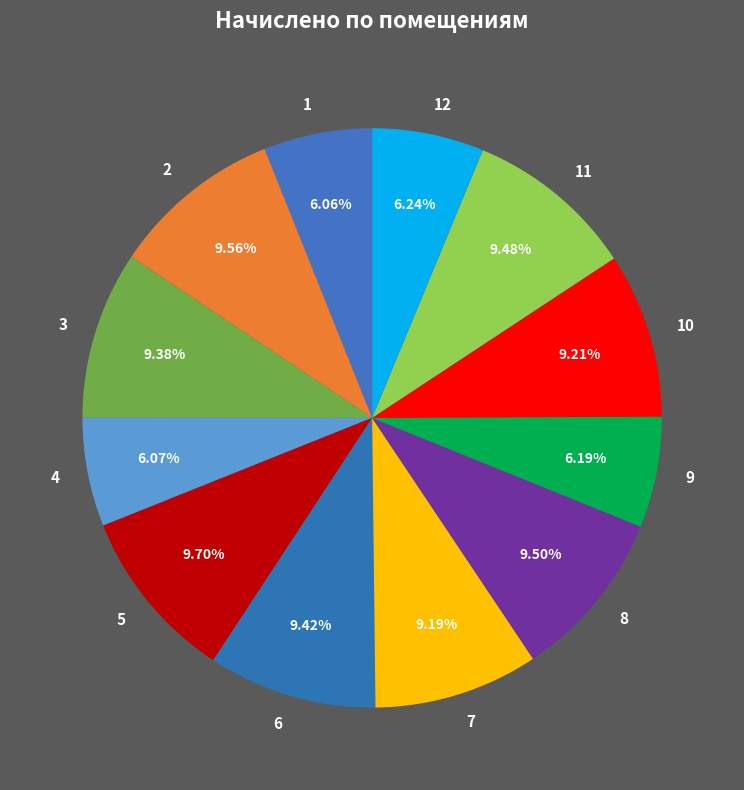

What is the ratio of the value at 1 to the value at 11?

0.6